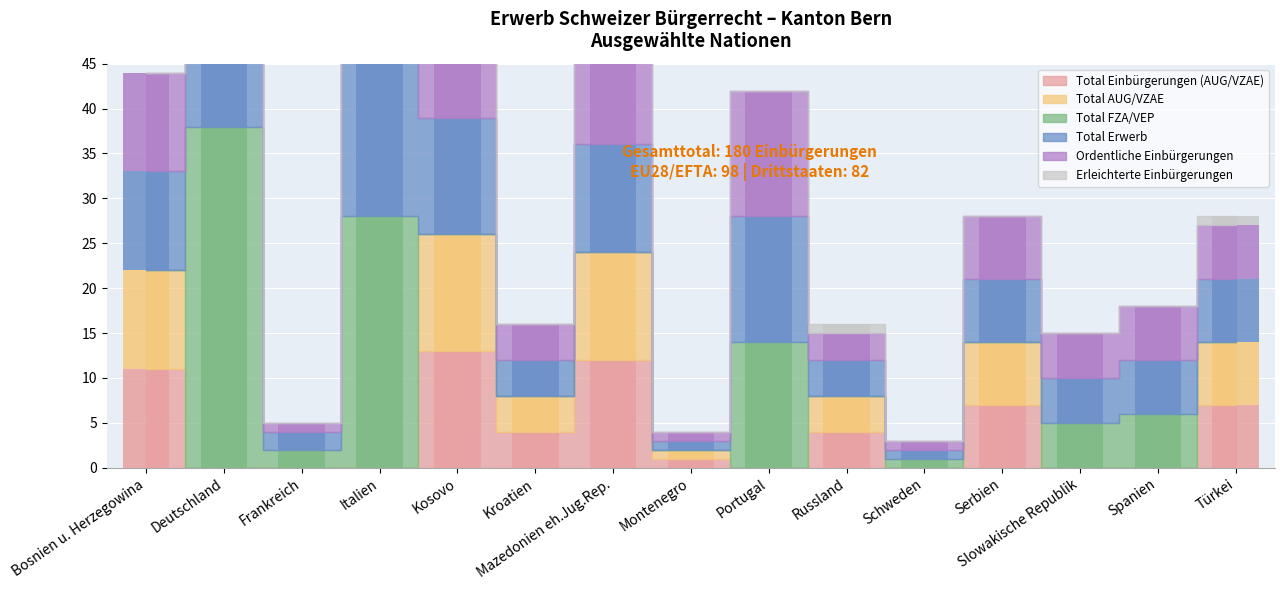

Is it true that Total FZA/VEP equals 15 at Kosovo?

False